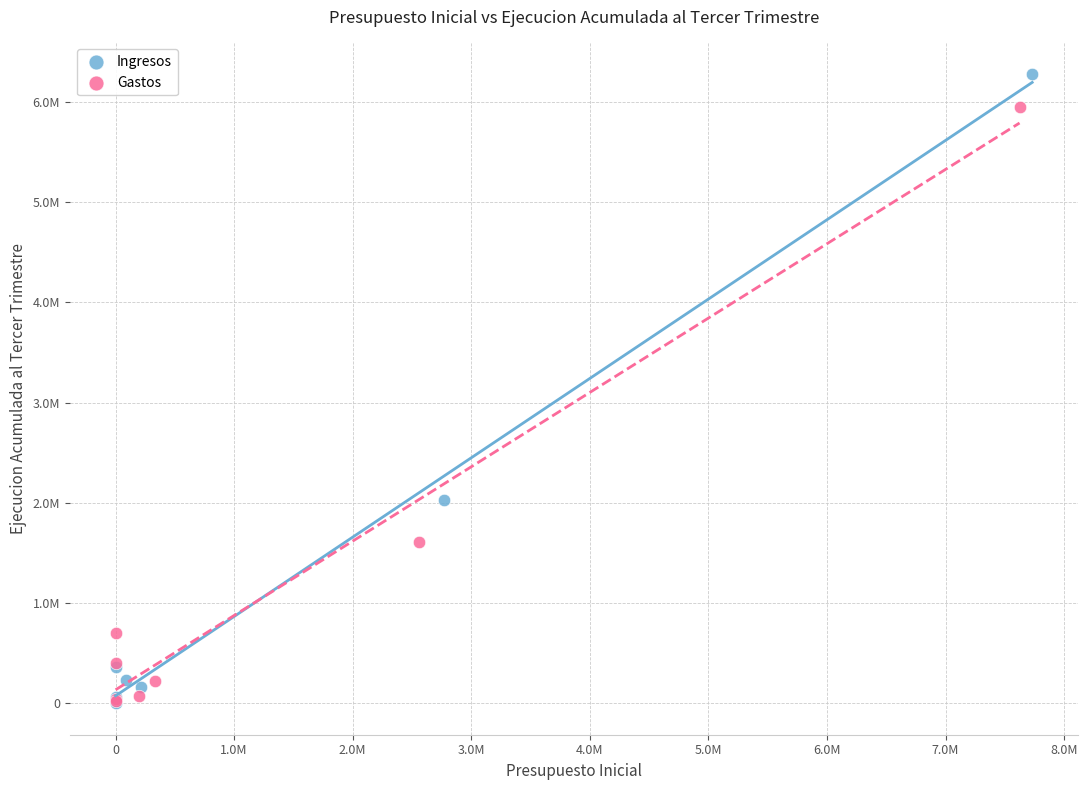

What are all the series names shown in the legend?

Ingresos, Gastos